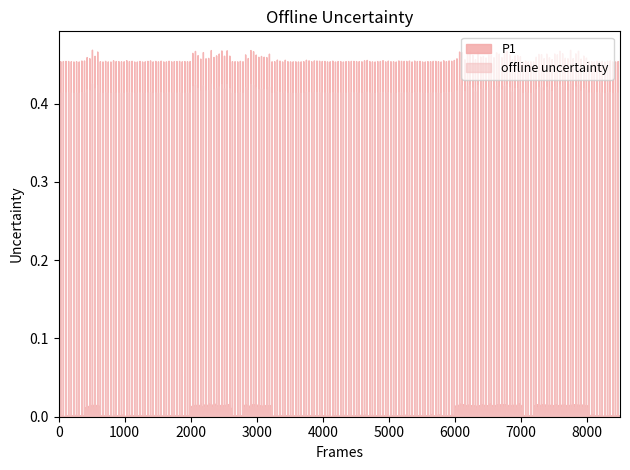

Is it true that P1 equals 1.2 at 0?

False